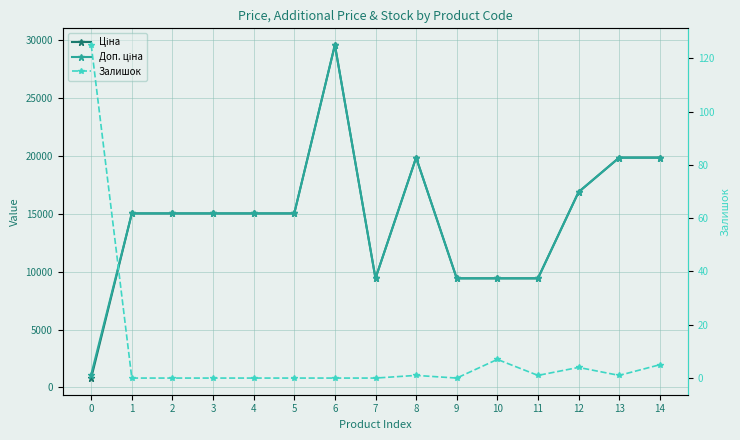

True or false: Ціна and Залишок cross at least once.

False